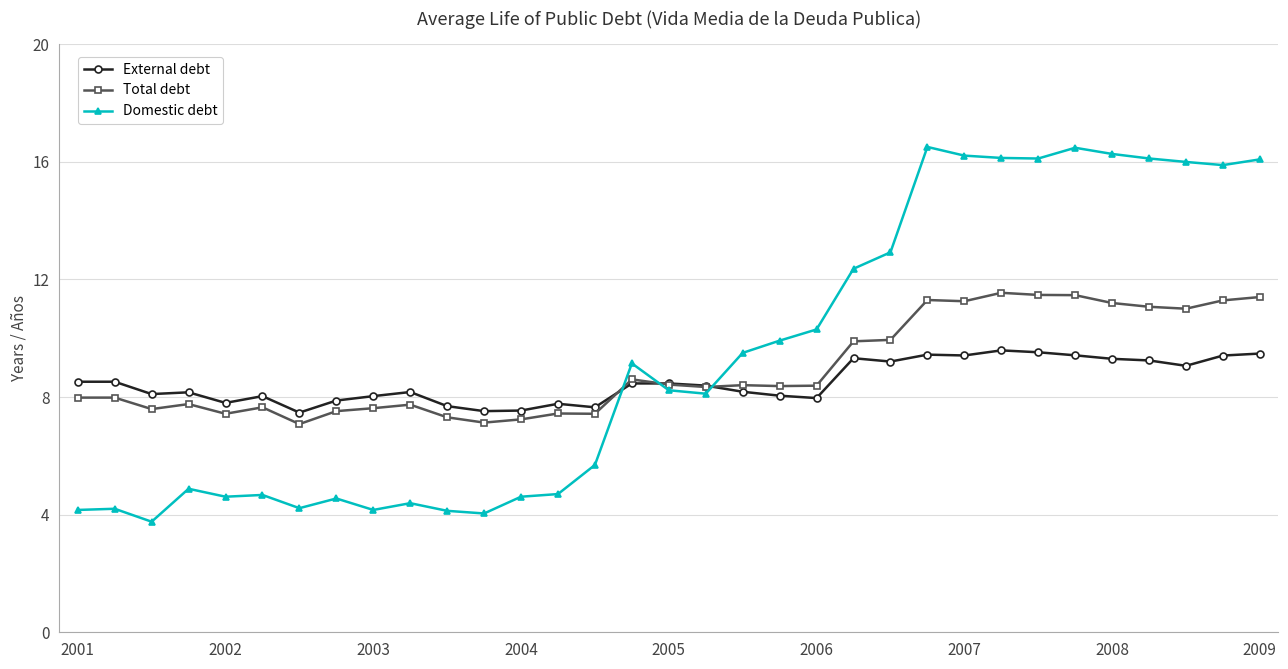

Which series has the largest range (max minus min)?

Domestic debt